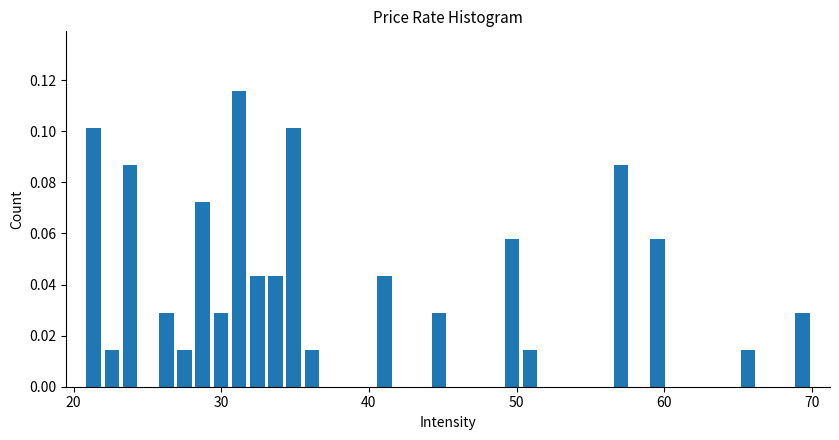

Read against the x-axis, roughly where is the centre of the tallest bar?

31